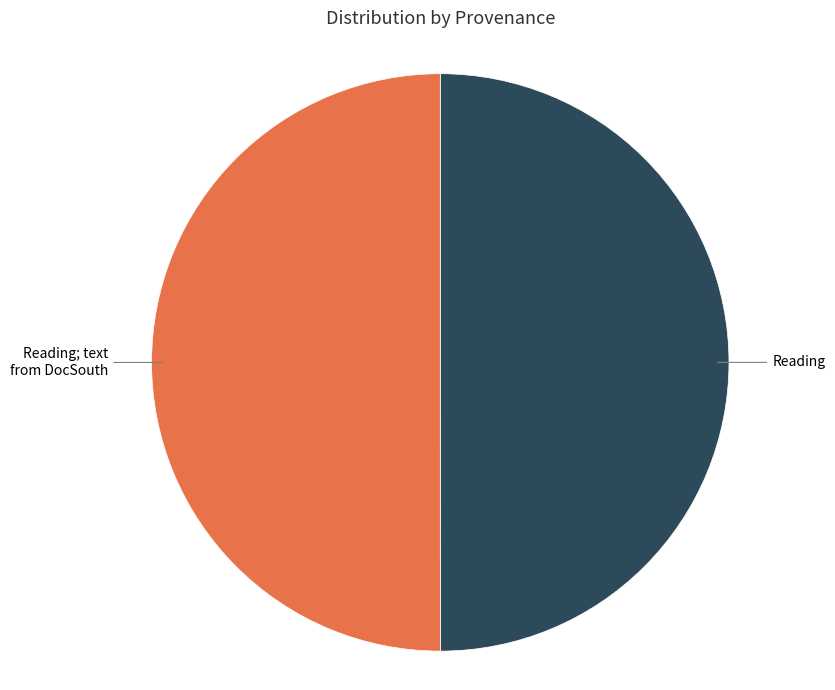

Rank the categories by value from highest to lowest.

provenance_Reading_DocSouth, provenance_Reading